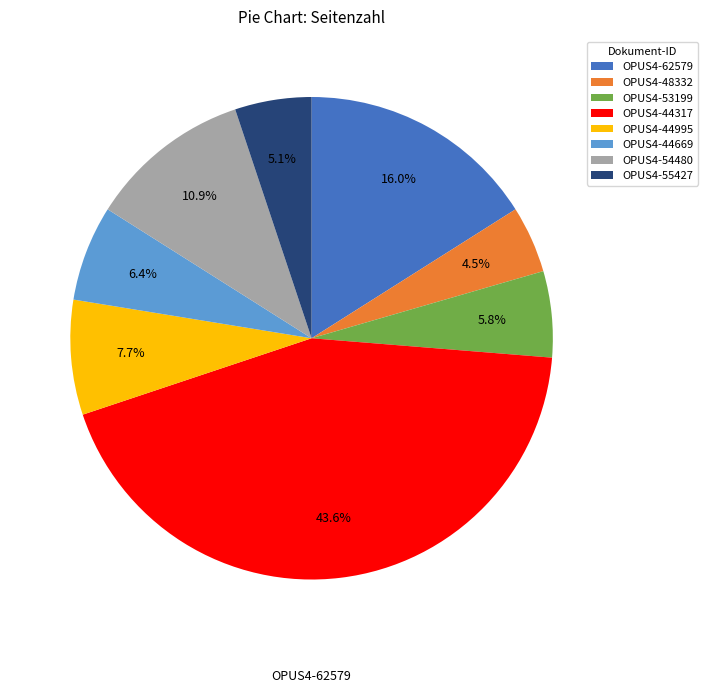

Which has a higher value, OPUS4-53199 or OPUS4-44995?

OPUS4-44995